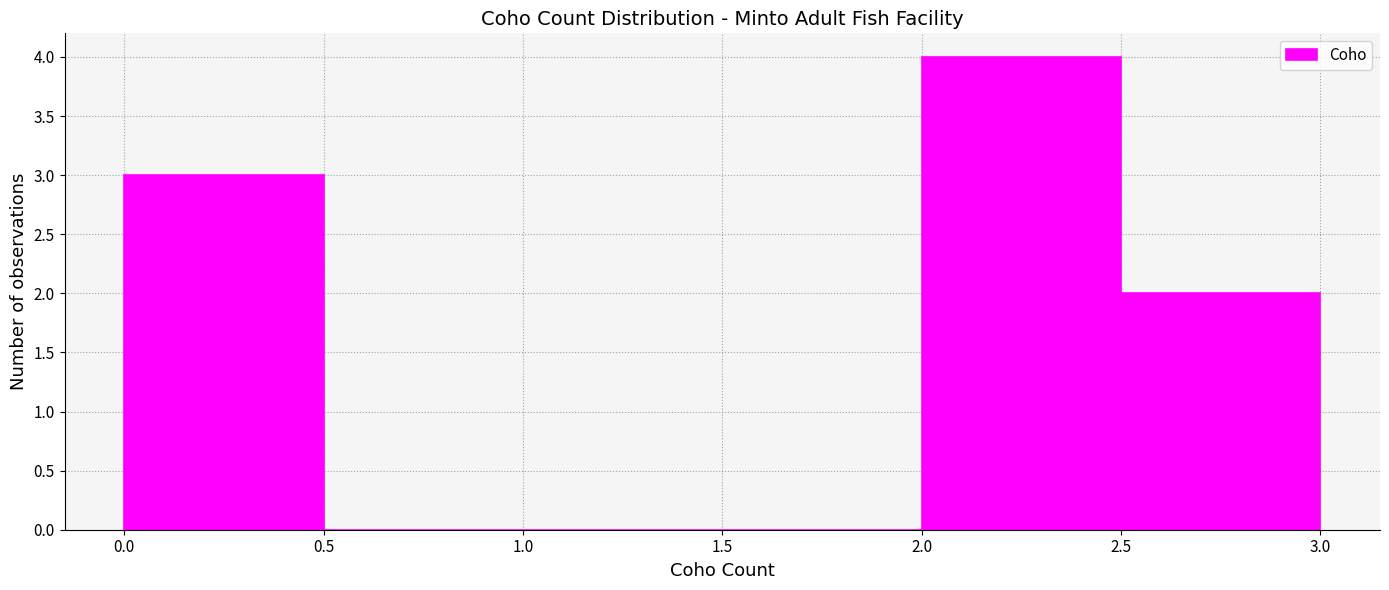

What is the height of the bar covering 0.0 to 0.5 on the x-axis? The values are not printed on the chart, so give them approximately, as read against the axis.

3